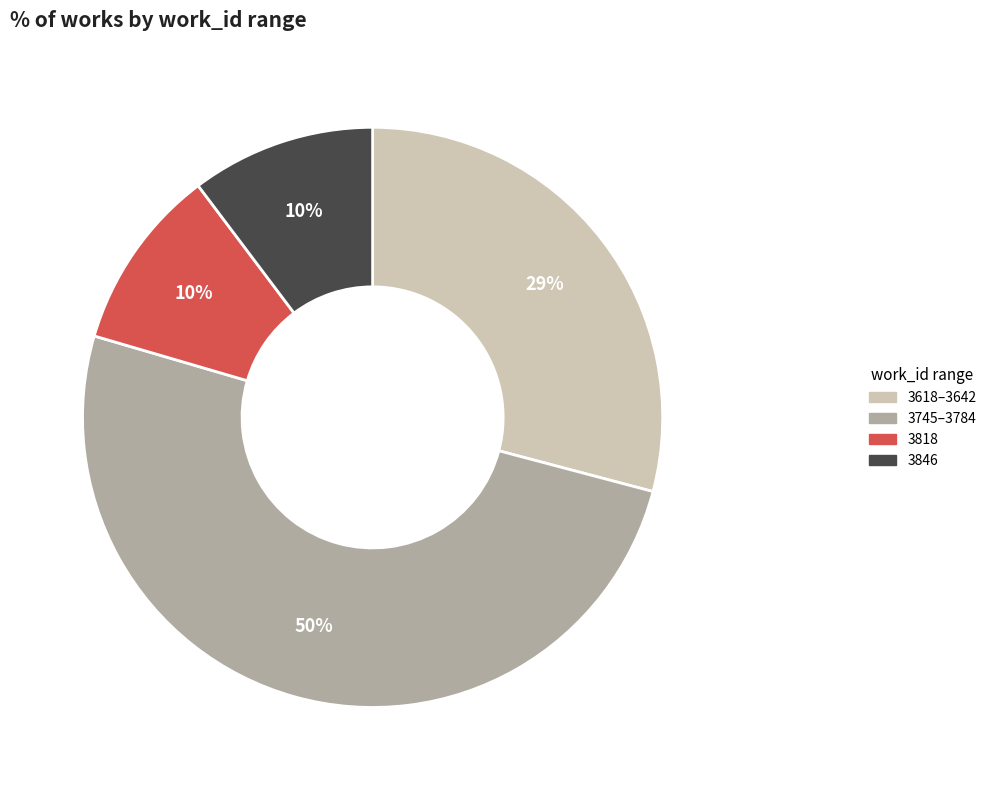

To the nearest percent, what is the difference between the largest and smallest slice percentages?

40%